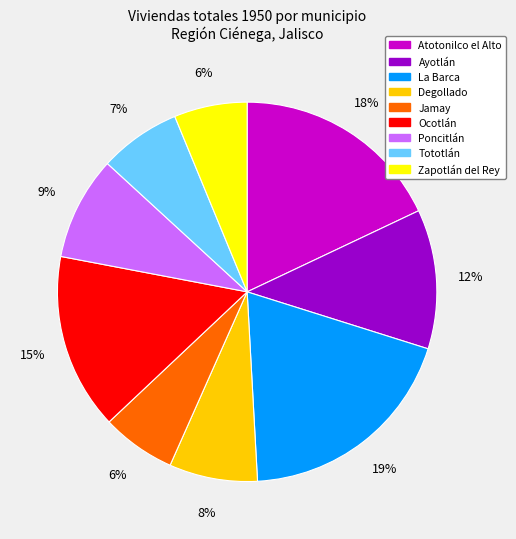

The Tototlán slice represents 17% of the pie. True or false?

False